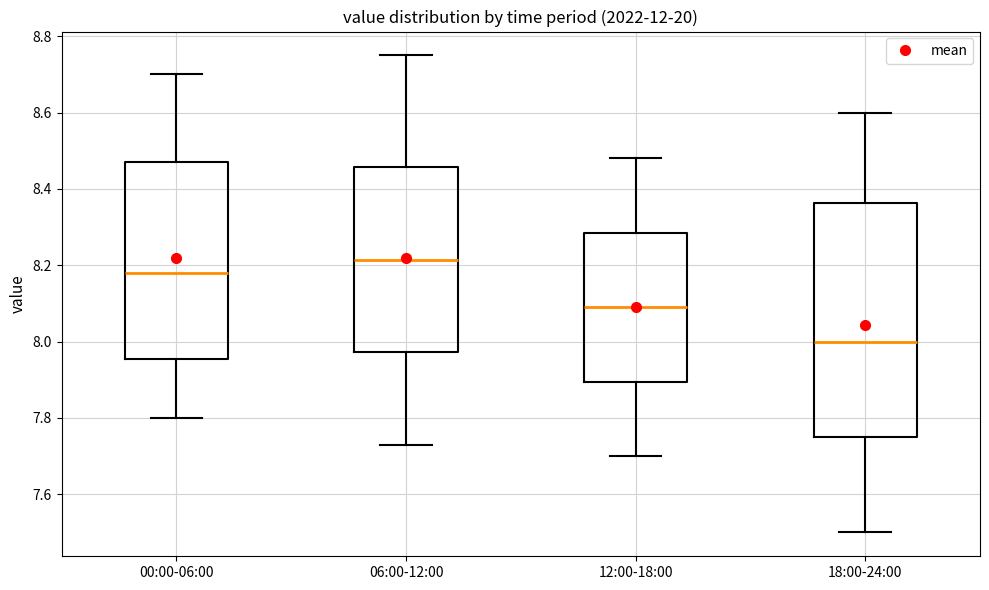

Comparing the boxes themselves (not the whiskers), which one is the tallest?

18:00-24:00